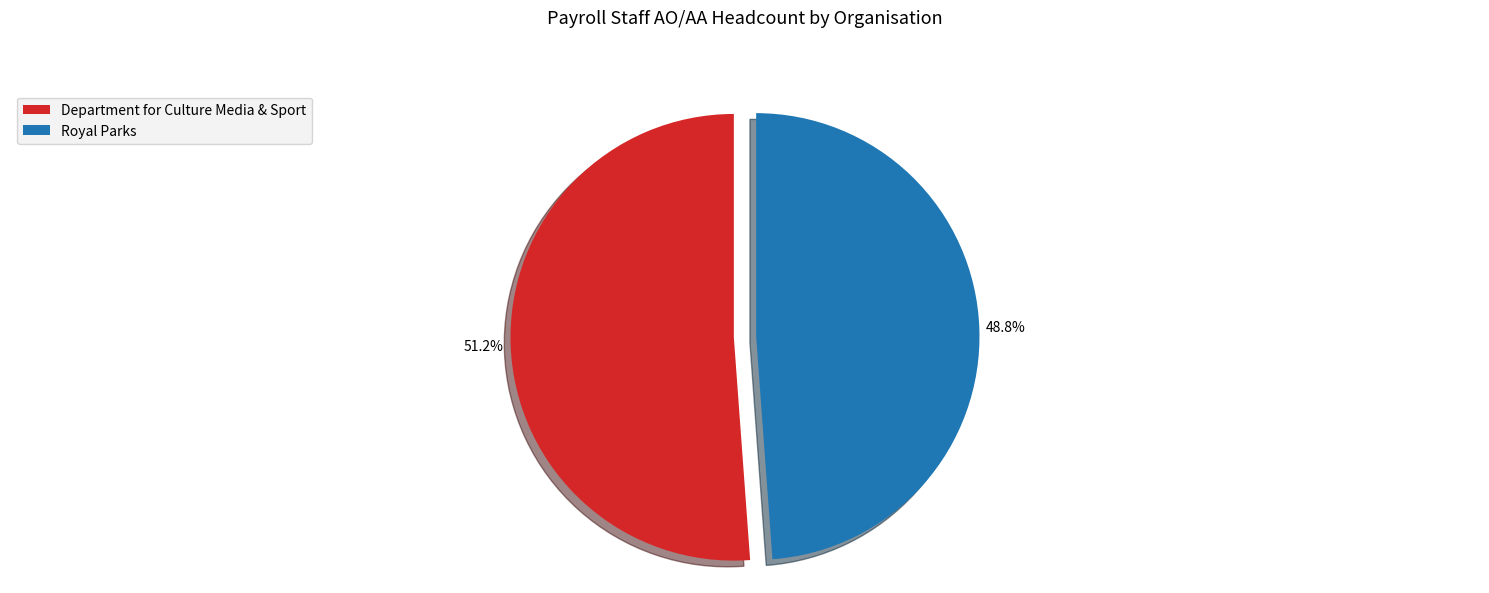

Rank the categories by value from lowest to highest.

Royal Parks, Department for Culture Media & Sport